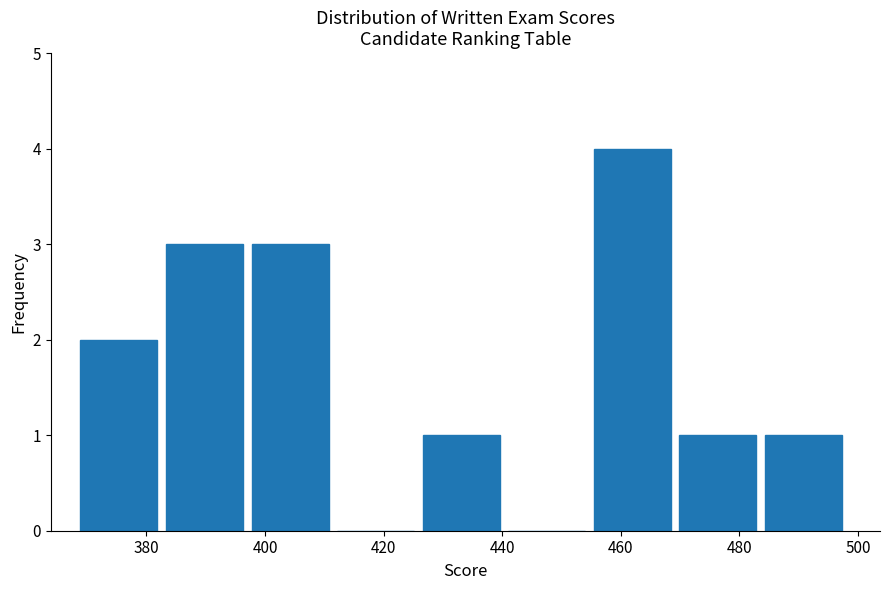

Reading left to right, transcribe this chart: for each bar, give the range it covers on the x-axis and its height. Neither the bar edges nor the heights are printed on the chart, so give them approximately, as read against the axes.

368 to 384: 2
384 to 398: 3
398 to 412: 3
412 to 426: 0
426 to 440: 1
440 to 456: 0
456 to 470: 4
470 to 484: 1
484 to 498: 1